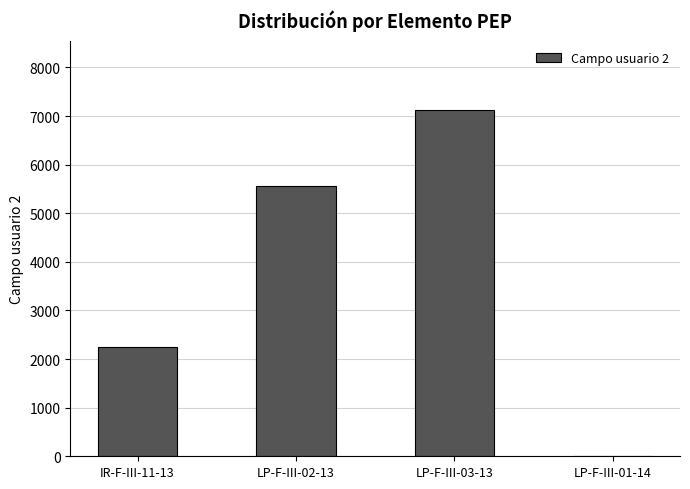

True or false: the data shows 7128 at LP-F-III-03-13.

True